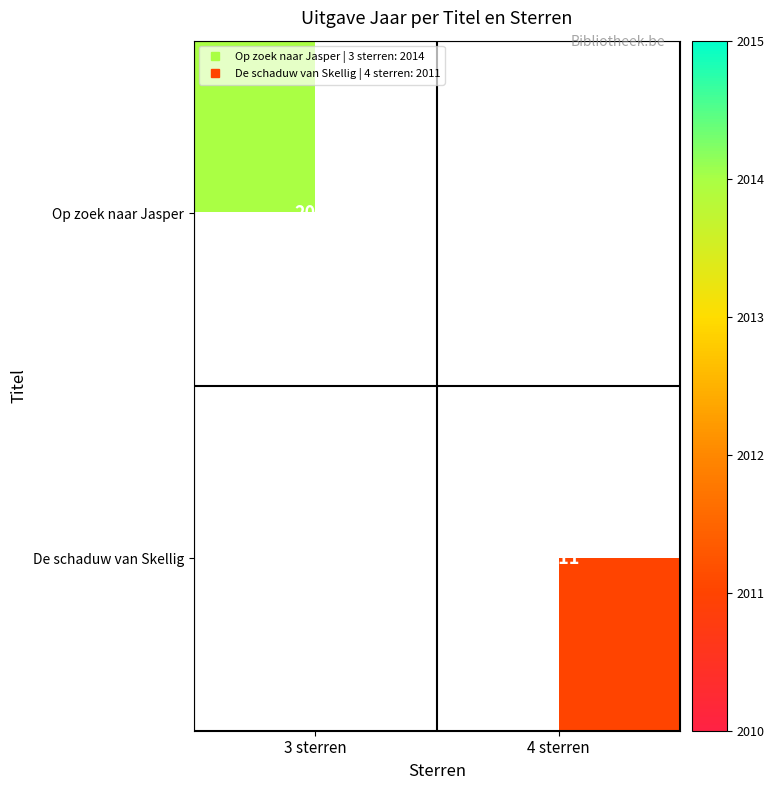

Where is Op zoek naar Jasper nearest to the value 2014?

3 sterren